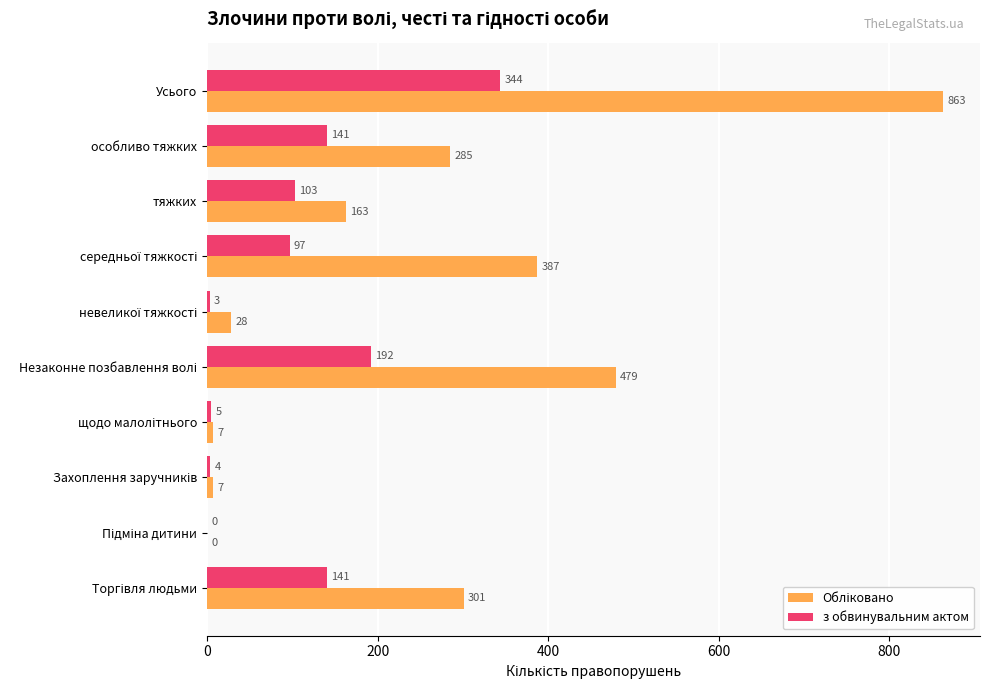

Read the з обвинувальним актом value at Усього, to the nearest 50.

350